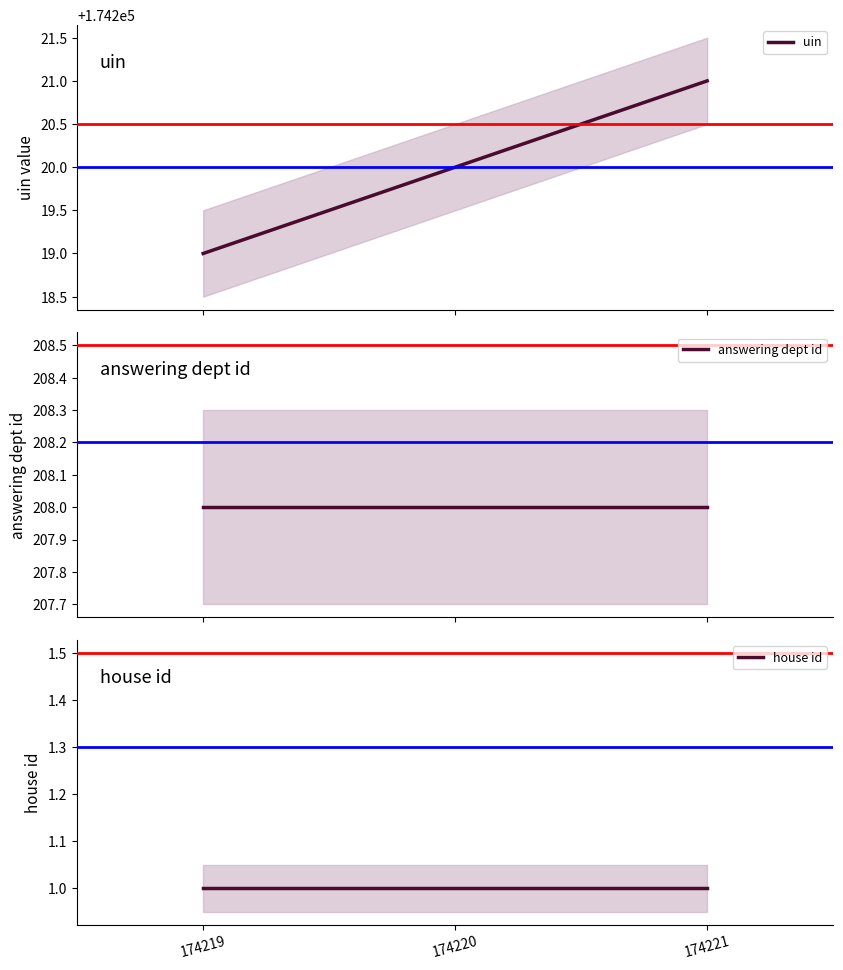

Does the chart display data point markers on the line(s)?

No